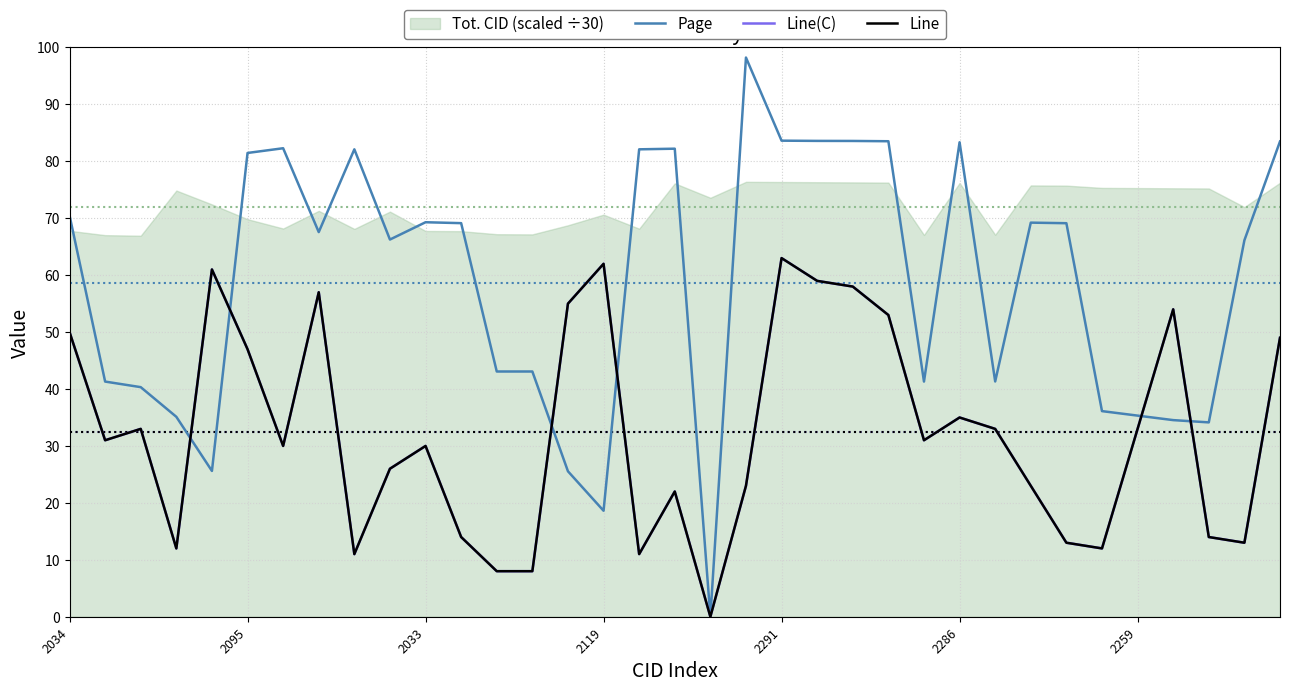

What is the label of the 18th point from the left?

17